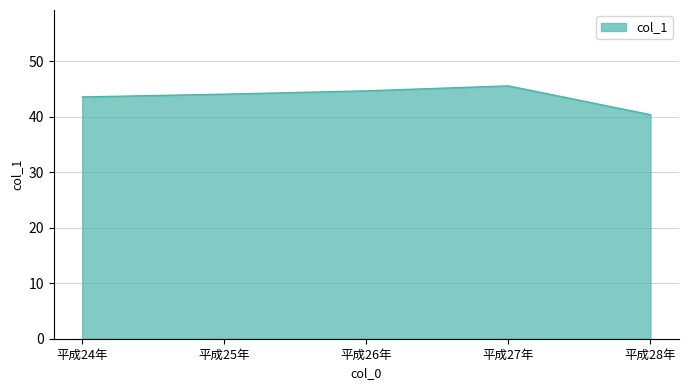

What is the change in value from 平成25年 to 平成28年?

-3.7